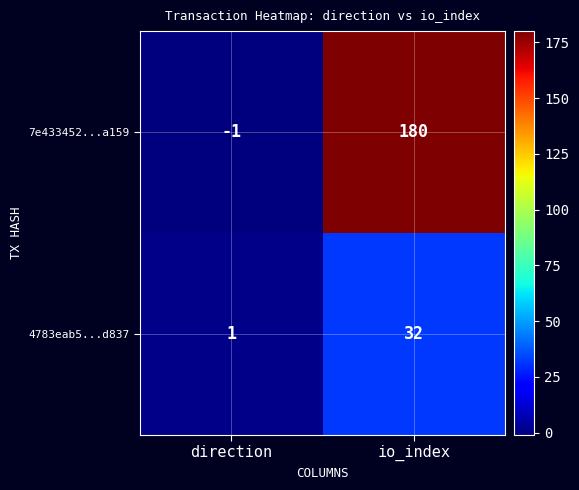

Which series has the largest range (max minus min)?

7e433452...a159